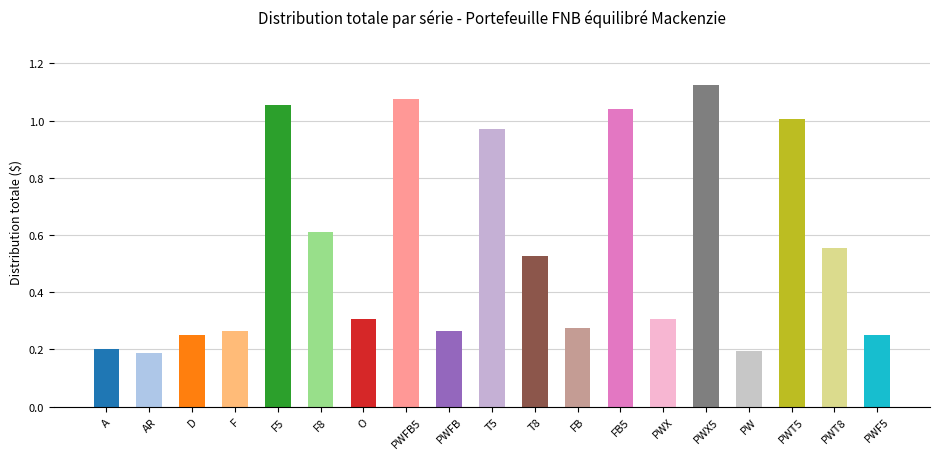

Is it true that the value at PWF5 is 0.1?

False